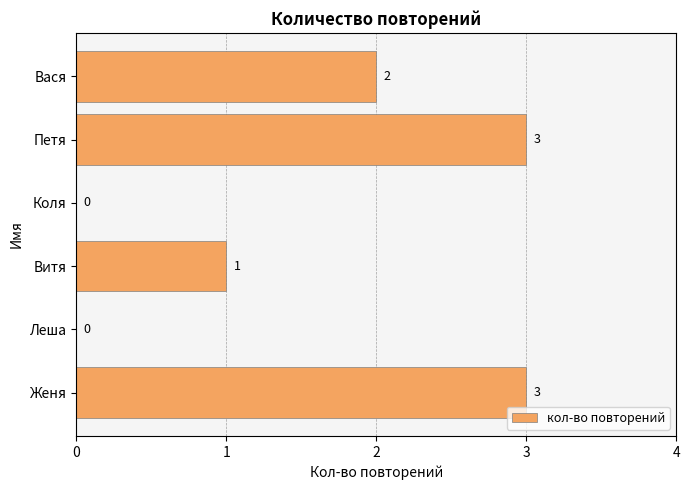

At which label is the value closest to 1?

Витя